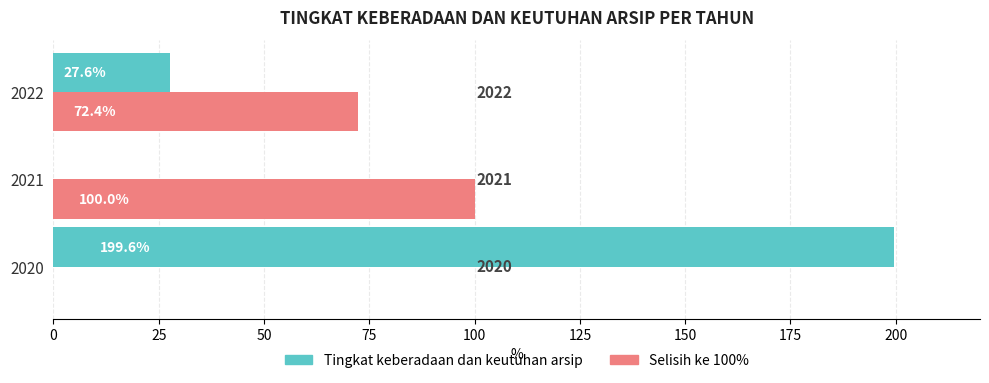

Where is Tingkat keberadaan dan keutuhan arsip nearest to the value 99?

2022